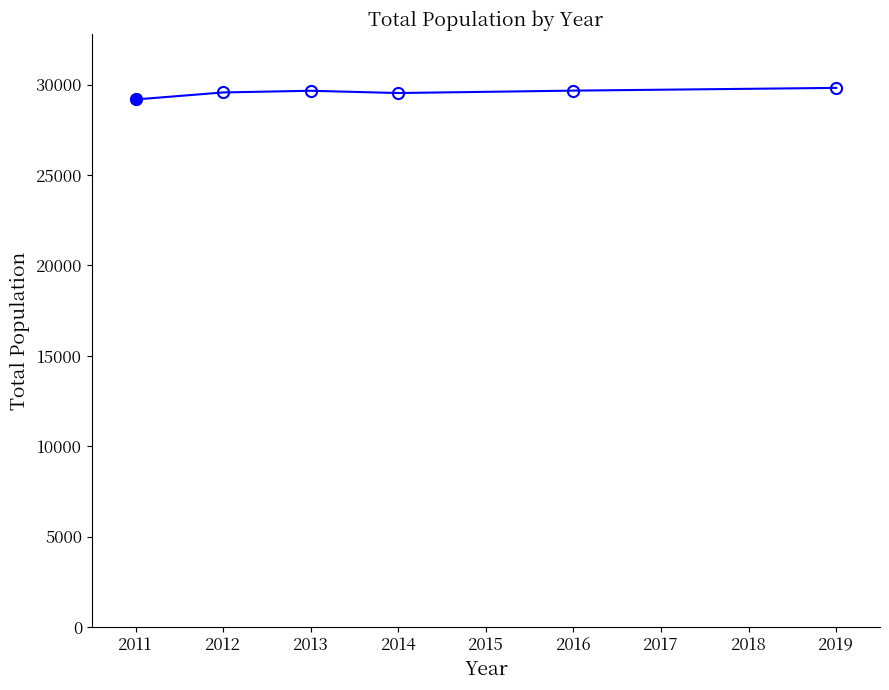

What is the smallest value displayed?

29178